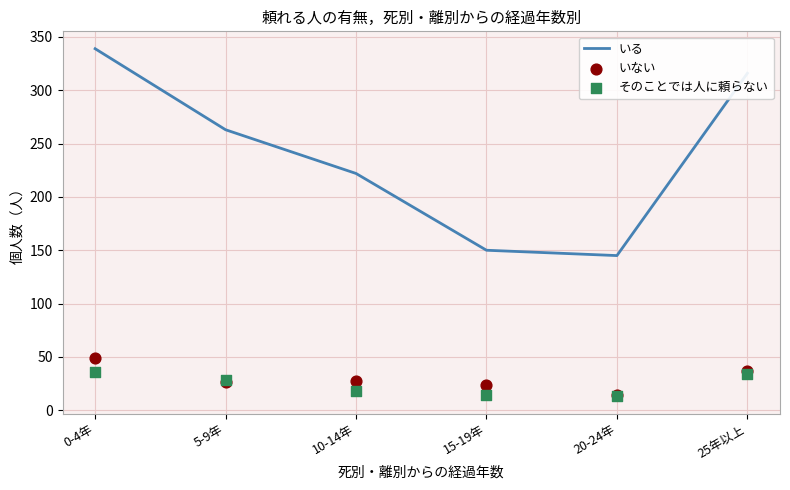

Which series has the largest total across all categories?

いる